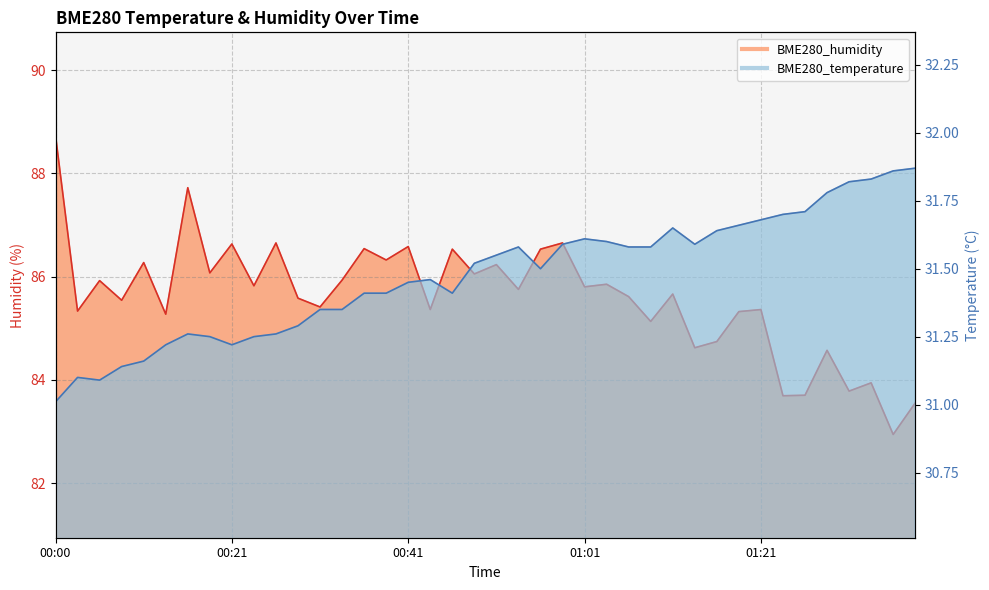

What is the label of the 2nd point from the left?

00:02